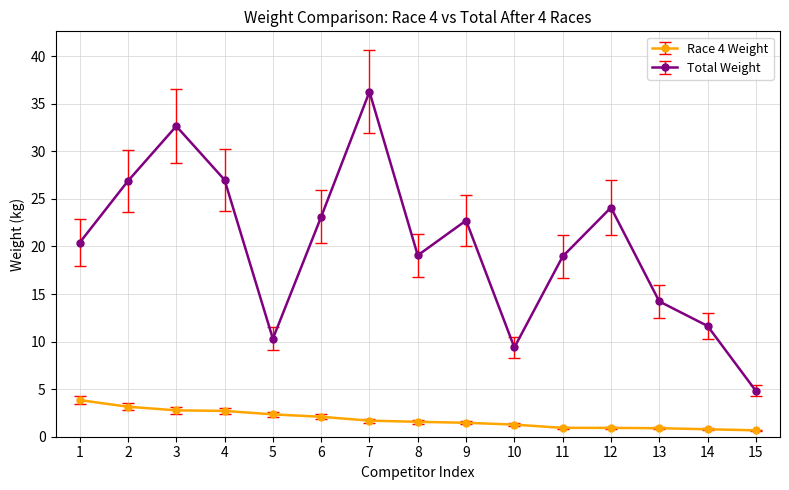

True or false: Race 4 Weight and Total Weight cross at least once.

False